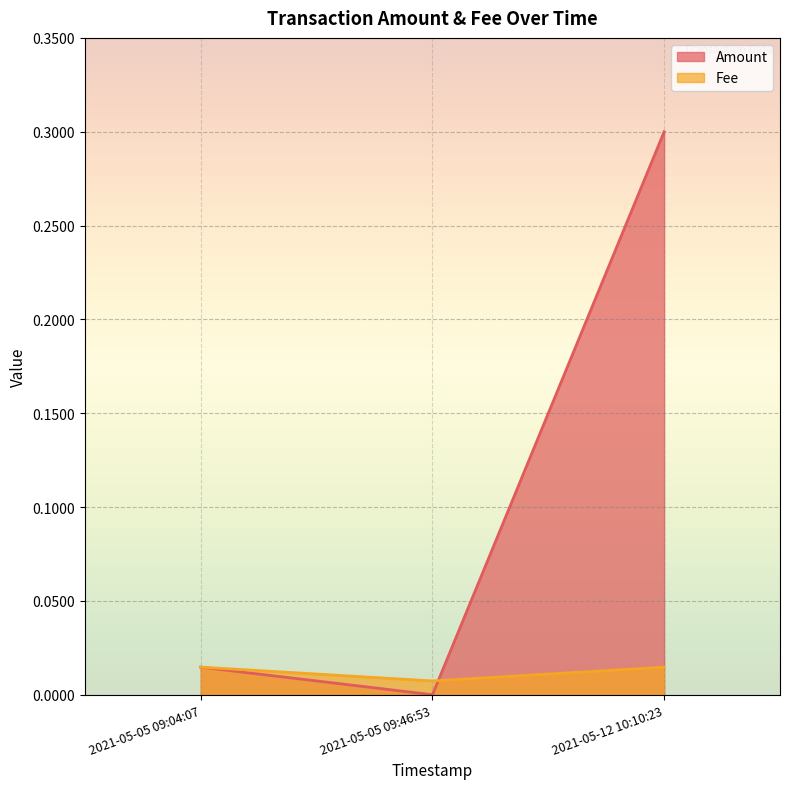

Is it true that the value at 2021-05-05 09:46:53 is 0.0?

False